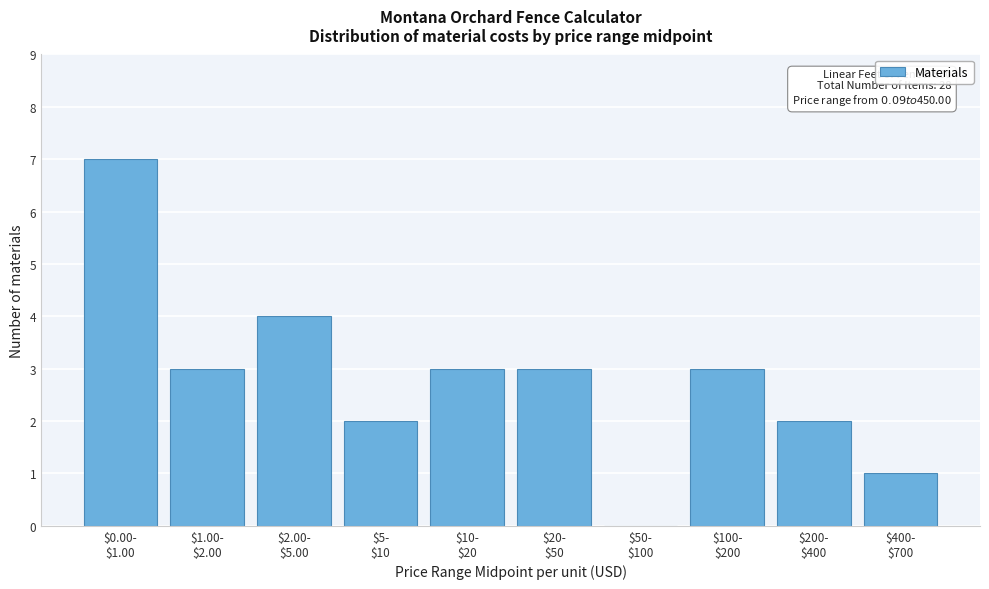

What is the sum of all values?

28